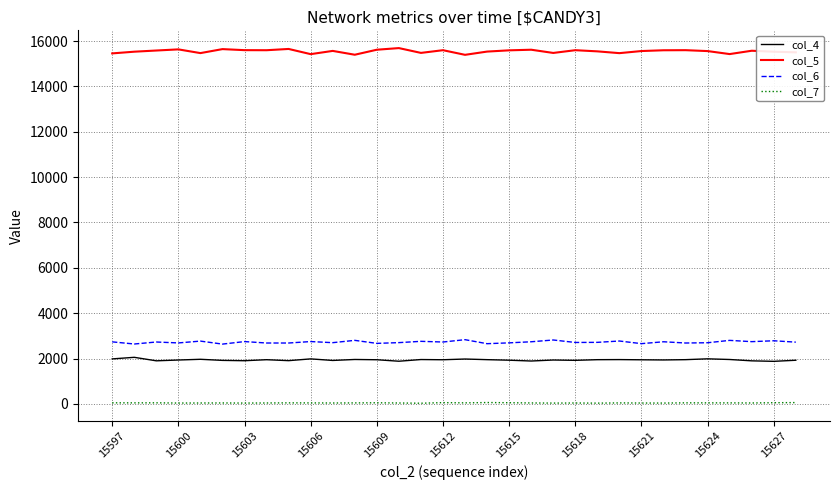

Which series has the largest total across all categories?

col_5